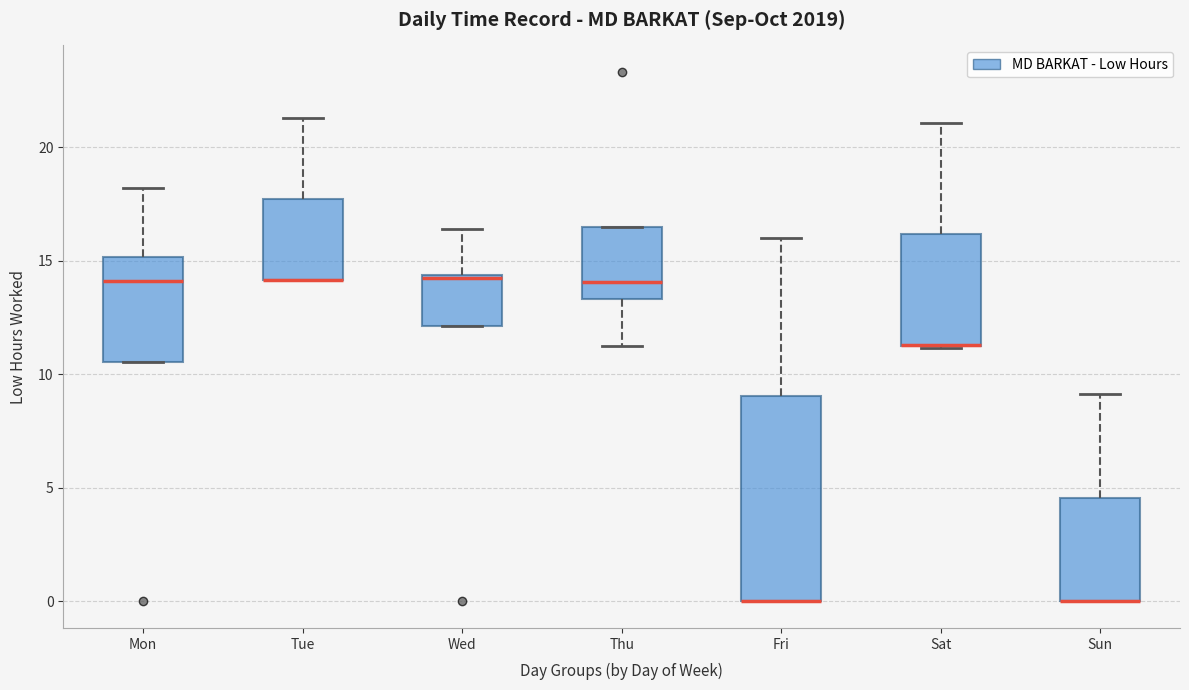

Reading left to right, transcribe this box plot: for each box, give where its median line is, the range the box spans, and where its two whiskers end, as read against the y-axis. The values are not printed on the chart, so give them approximately, as read against the axis.

Mon: median 14.0, box 10.5 to 15.0, whiskers 10.5 to 18.0
Tue: median 14.0 (drawn on the box's lower edge), box 14.0 to 17.5, whiskers 14.0 to 21.5
Wed: median 14.5, box 12.0 to 14.5, whiskers 12.0 to 16.5
Thu: median 14.0, box 13.5 to 16.5, whiskers 11.5 to 16.5
Fri: median 0.0 (drawn on the box's lower edge), box 0.0 to 9.0, whiskers 0.0 to 16.0
Sat: median 11.5 (drawn on the box's lower edge), box 11.0 to 16.0, whiskers 11.0 to 21.0
Sun: median 0.0 (drawn on the box's lower edge), box 0.0 to 4.5, whiskers 0.0 to 9.0